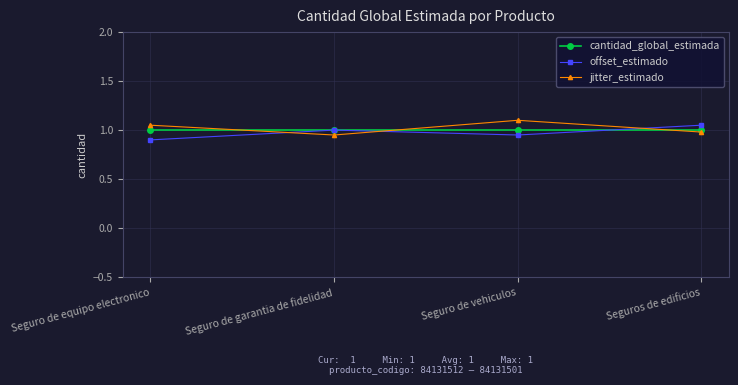

What is the average value of the offset_estimado series?

1.0